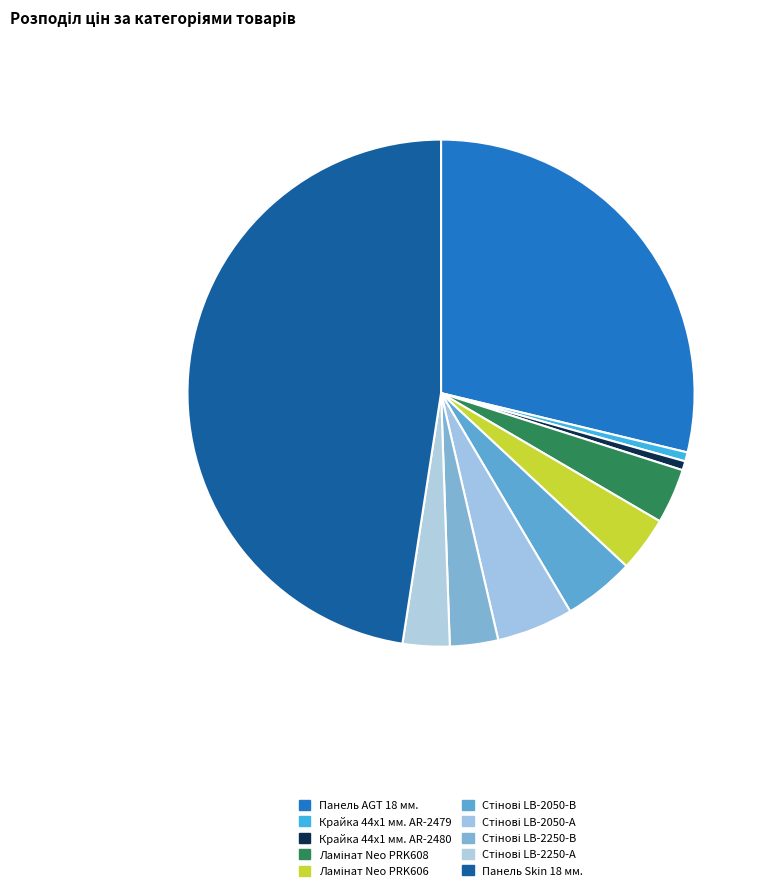

Is the sum of Крайка 44x1 мм. AR-2479 and Стінові LB-2050-А greater than half?

No